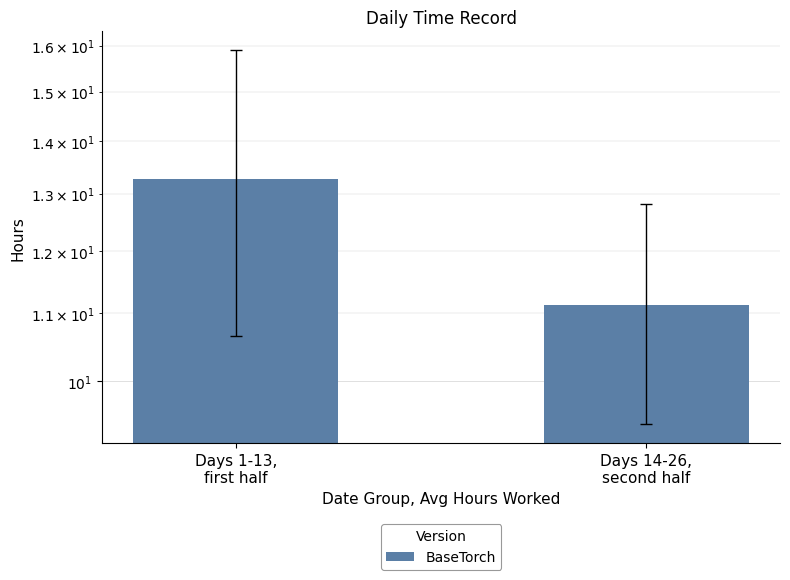

What position from the left is Days 1-13,
first half?

1